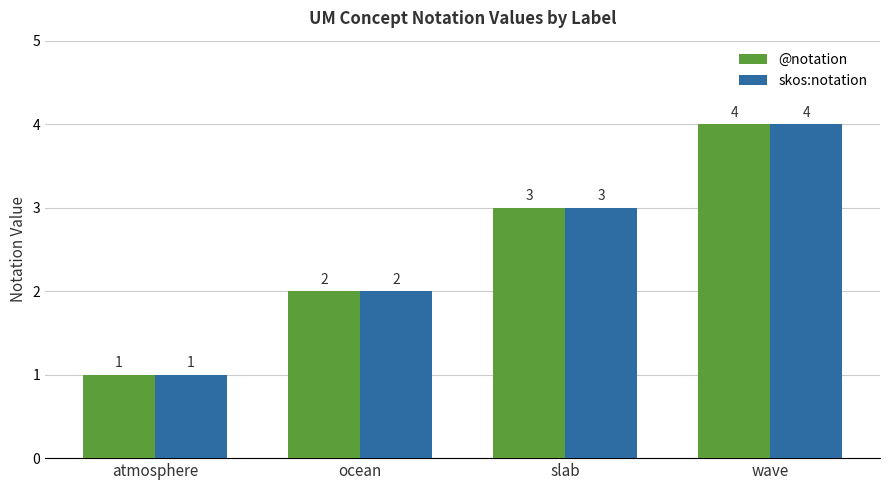

What is the value of the skos:notation bar at the 4th from the left?

4